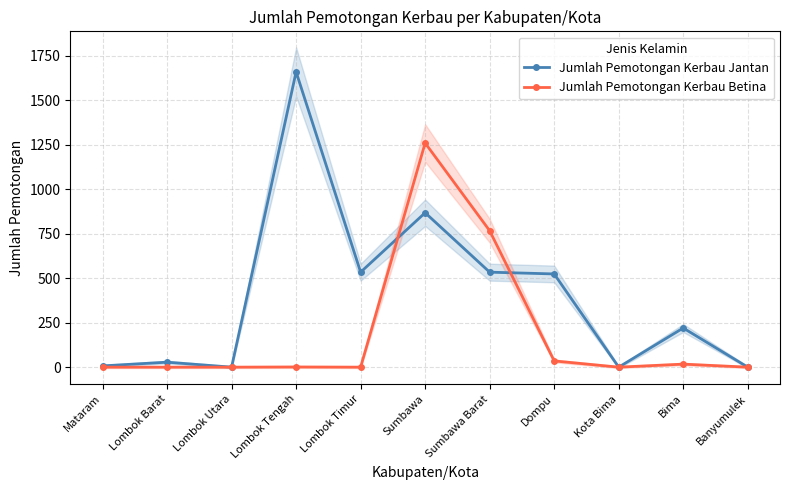

At which label does Jumlah Pemotongan Kerbau Jantan reach its peak?

Lombok Tengah